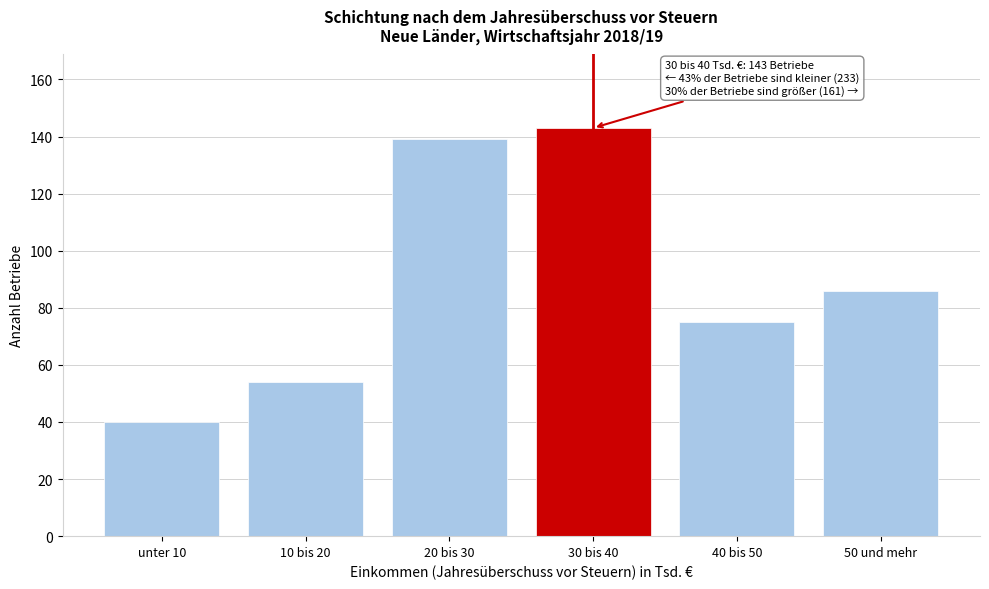

Reading left to right, extract all data points from this chart.

unter 10=40	10 bis 20=54	20 bis 30=139	30 bis 40=143	40 bis 50=75	50 und mehr=86